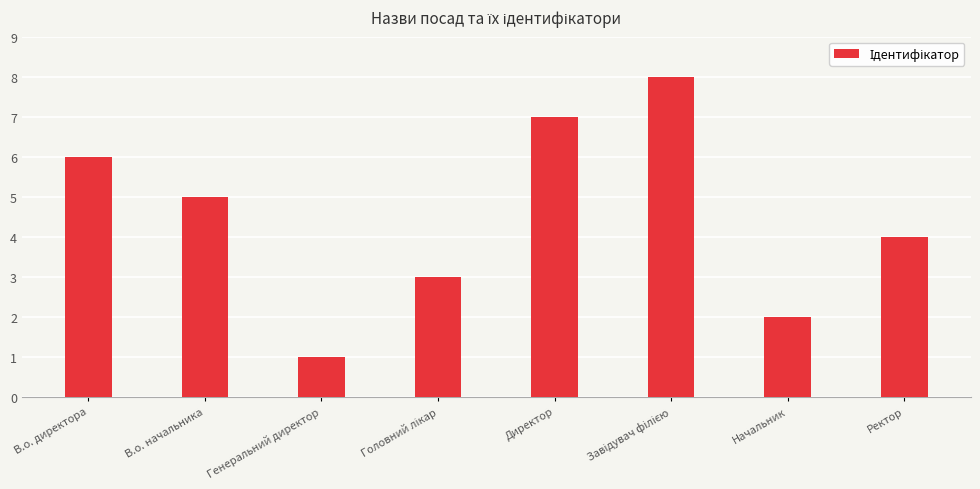

Are the bars horizontal?

No